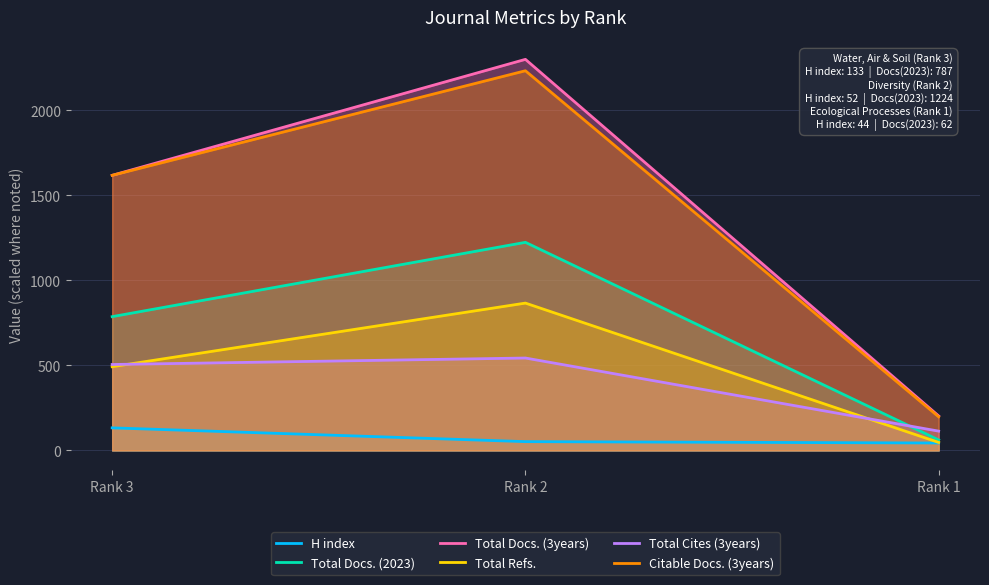

Does the chart have visible grid lines?

Yes